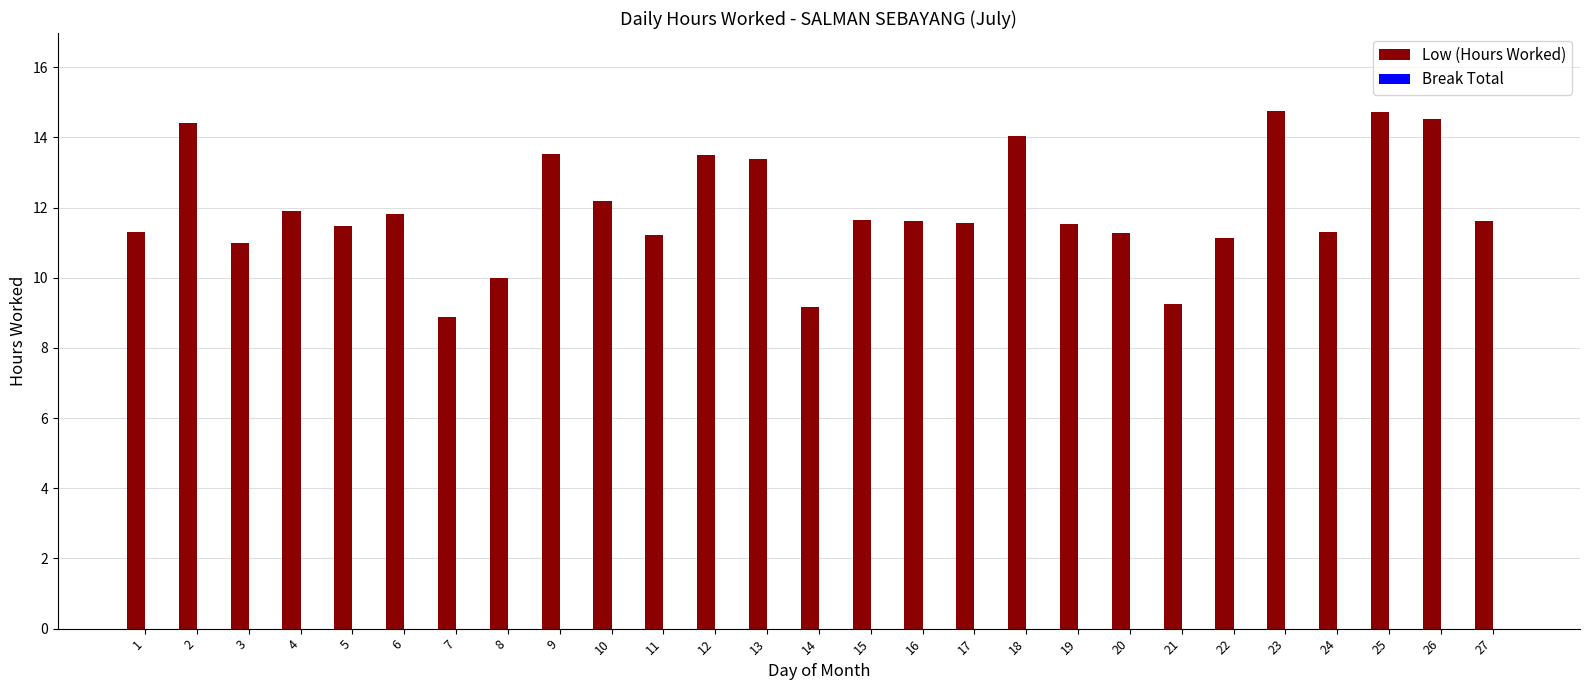

What is the minimum value shown in the chart?

8.9